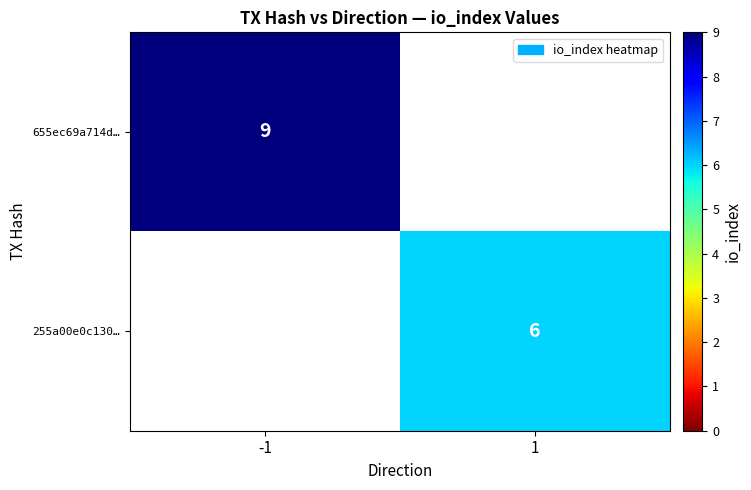

Is the value of 655ec69a714d… at -1 greater than the value of 255a00e0c130… at 1?

Yes